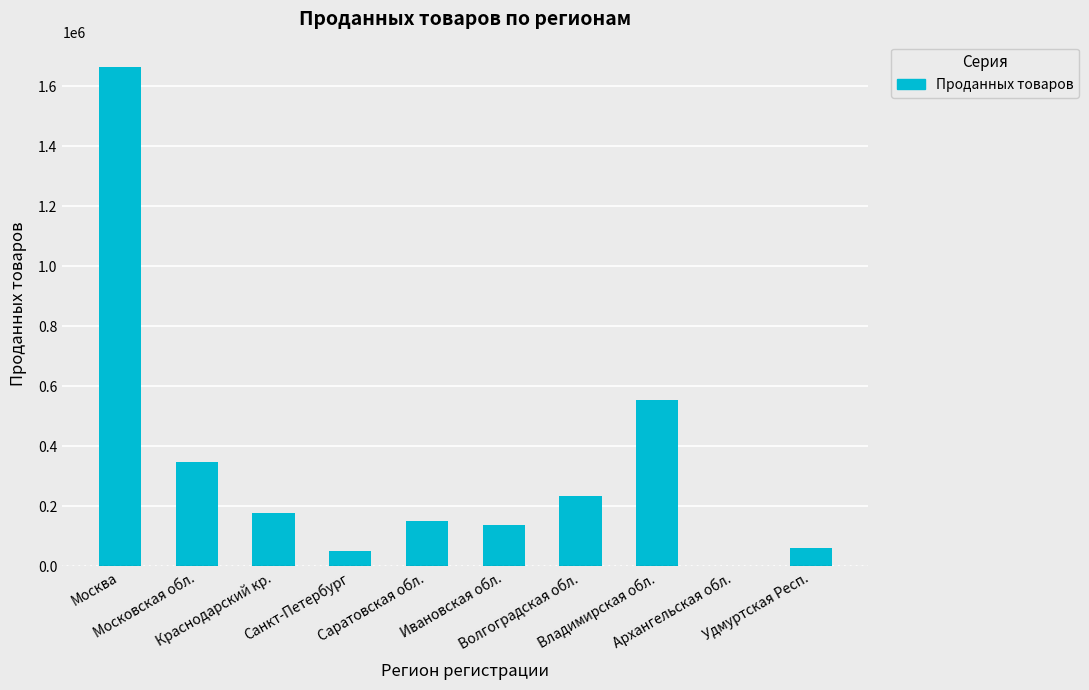

Where is the data nearest to the value 832683?

Владимирская обл.